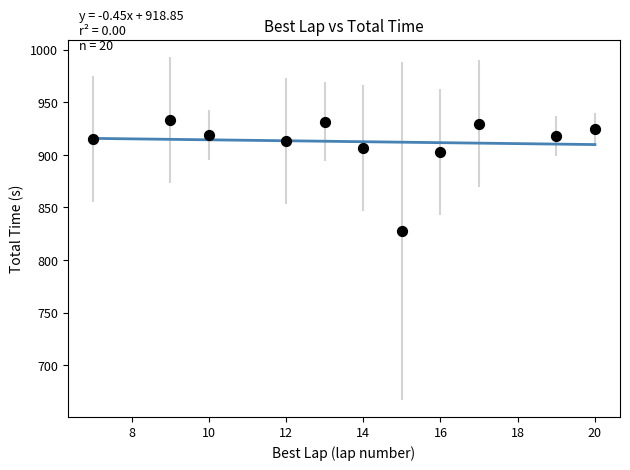

What Y value in the scatter plot is closest to 880?

902.4